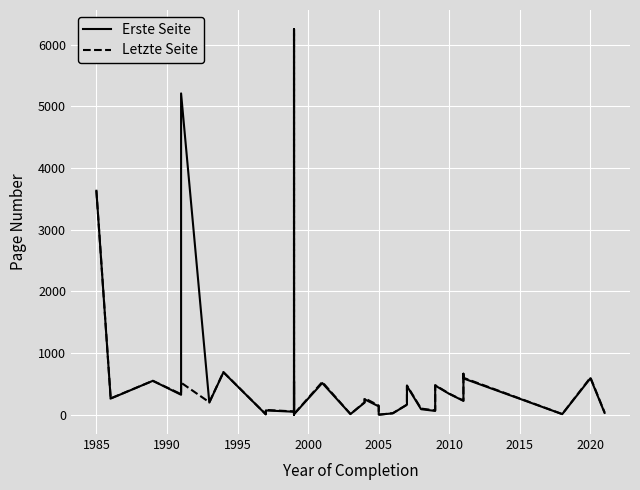

How many interior local peaks does the Erste Seite series have?

12